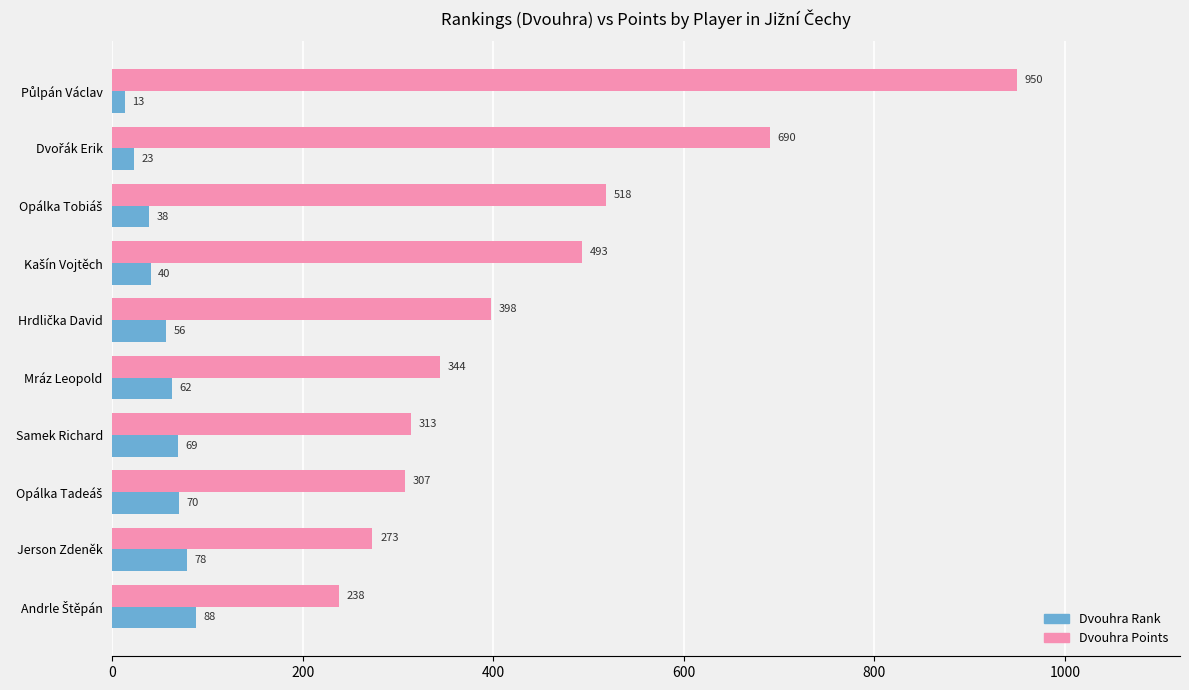

What is the maximum value shown in the chart?

950